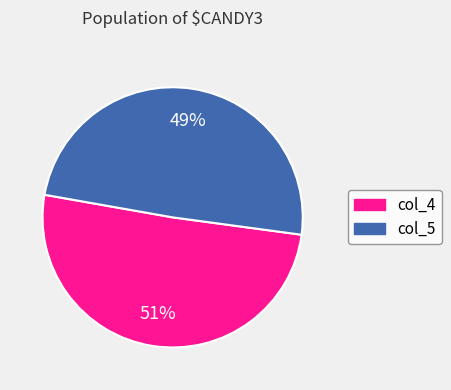

How many slices are in this pie chart?

2